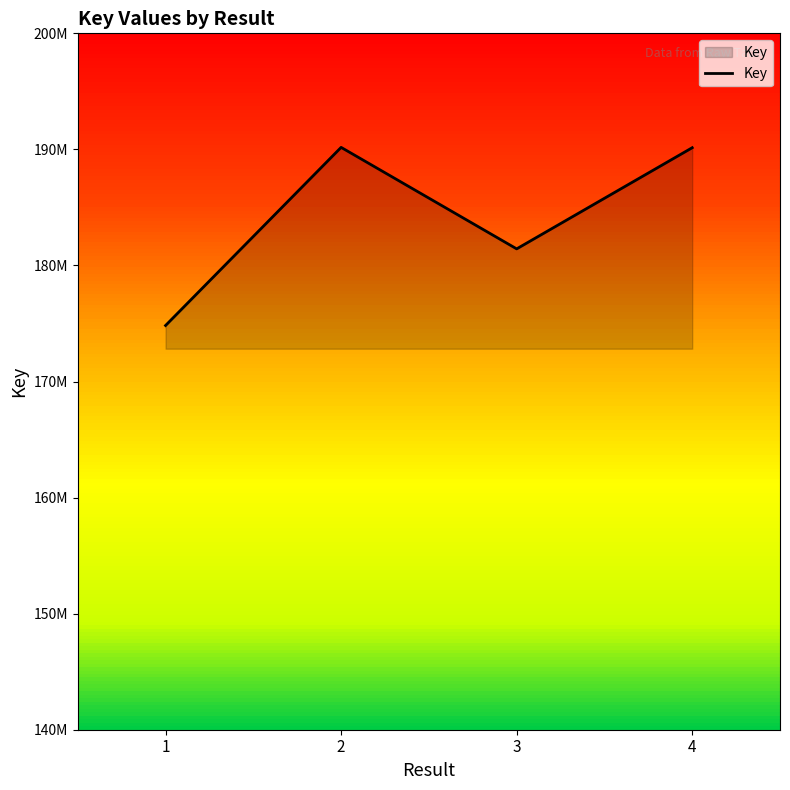

How many lines are shown in the chart?

1